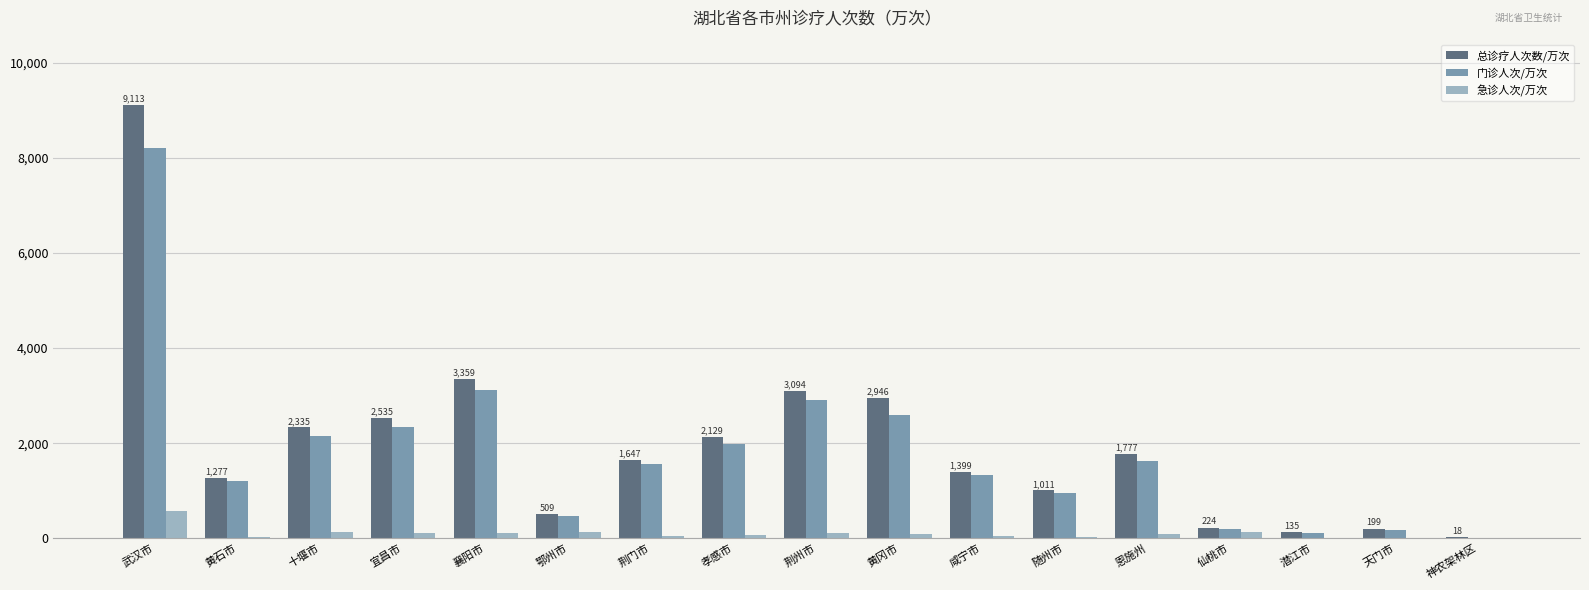

How many data points does each series have?

17